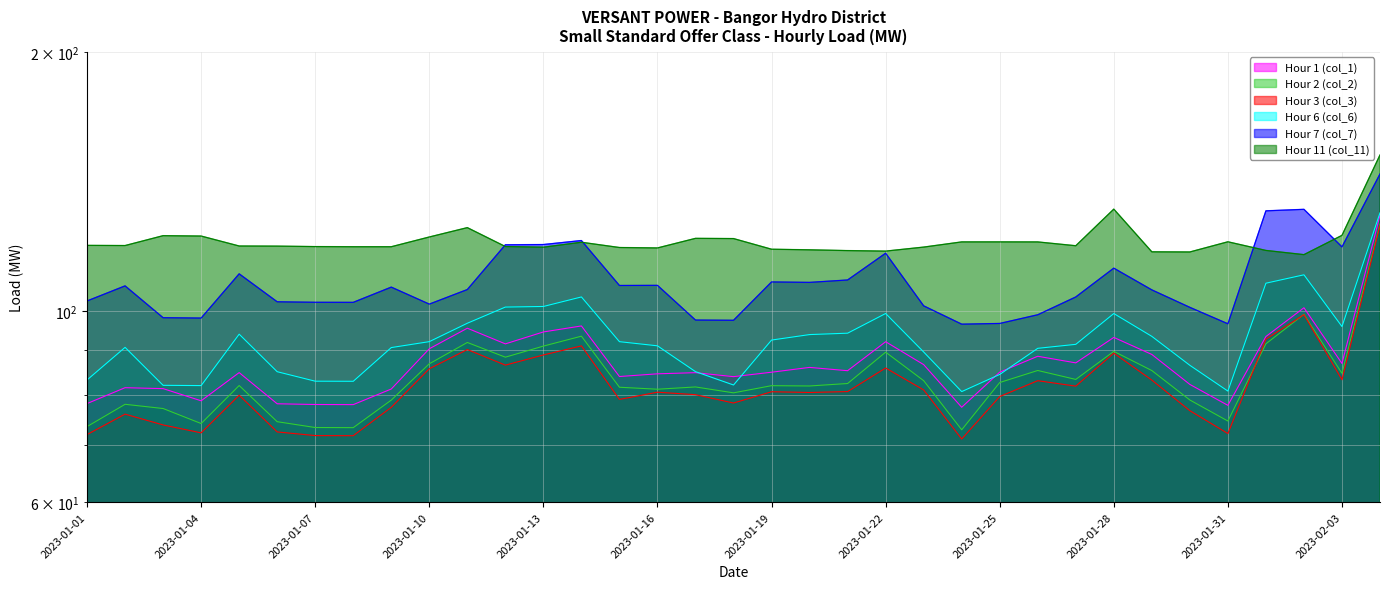

What is the spread (max minus min) of values at 2023-01-30?

40.5